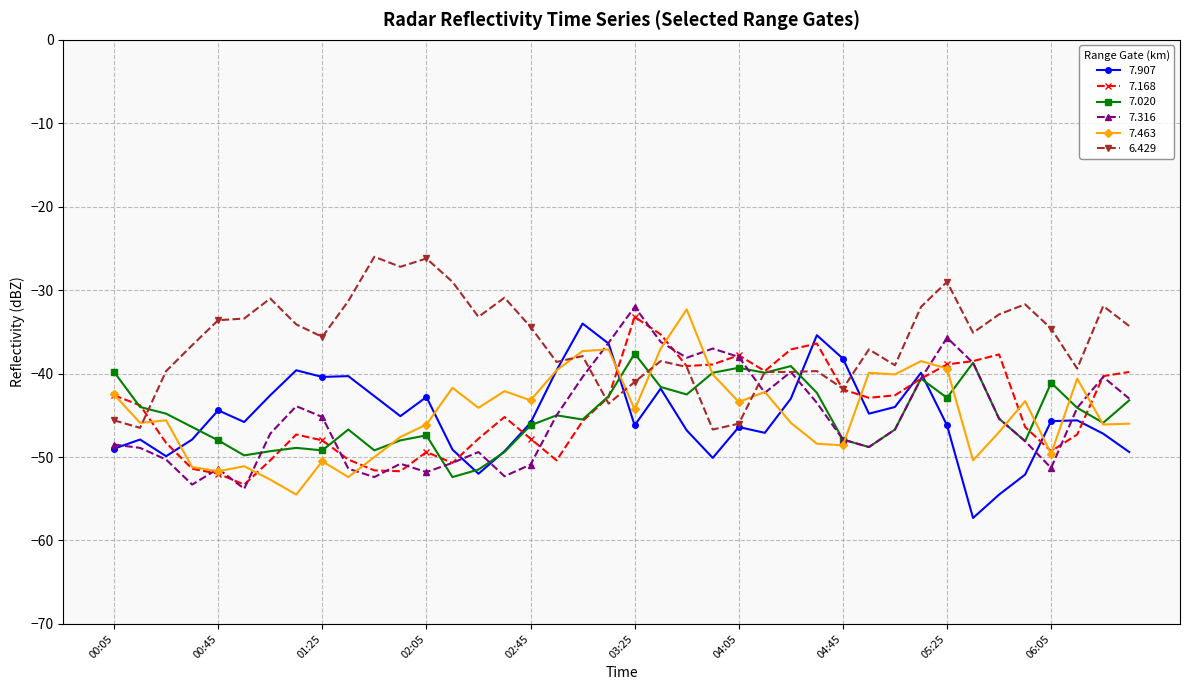

What is the value of the 7.907 point at the 38th from the left?

-45.6